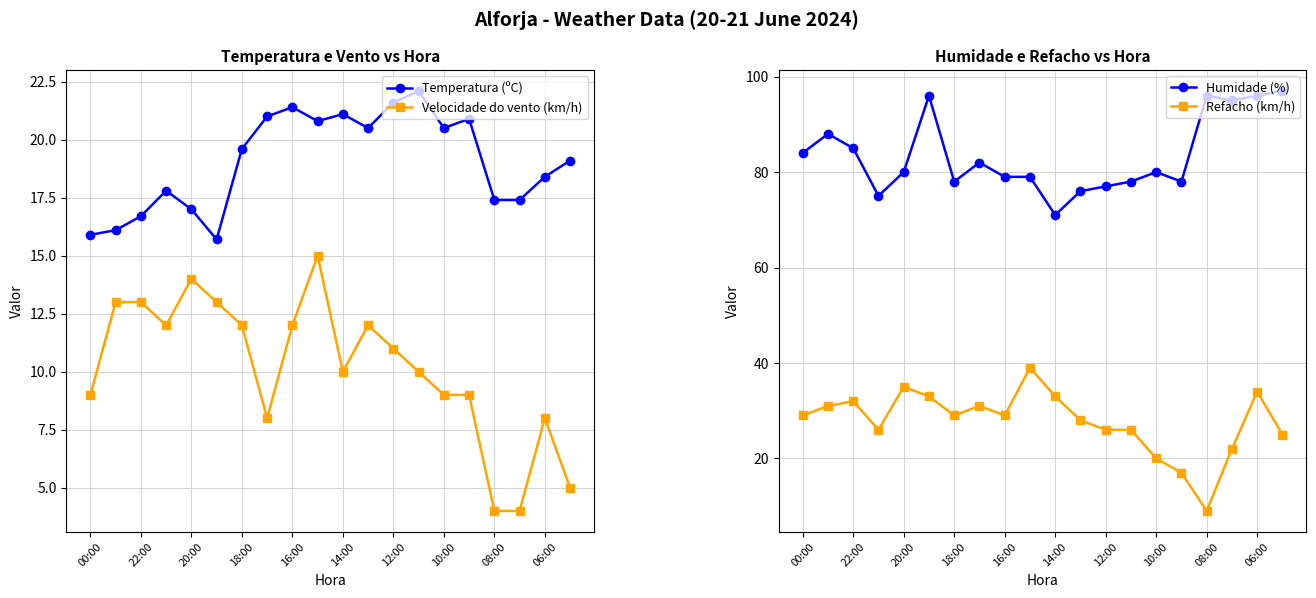

True or false: Humidade (%) and Refacho (km/h) intersect in this chart.

False